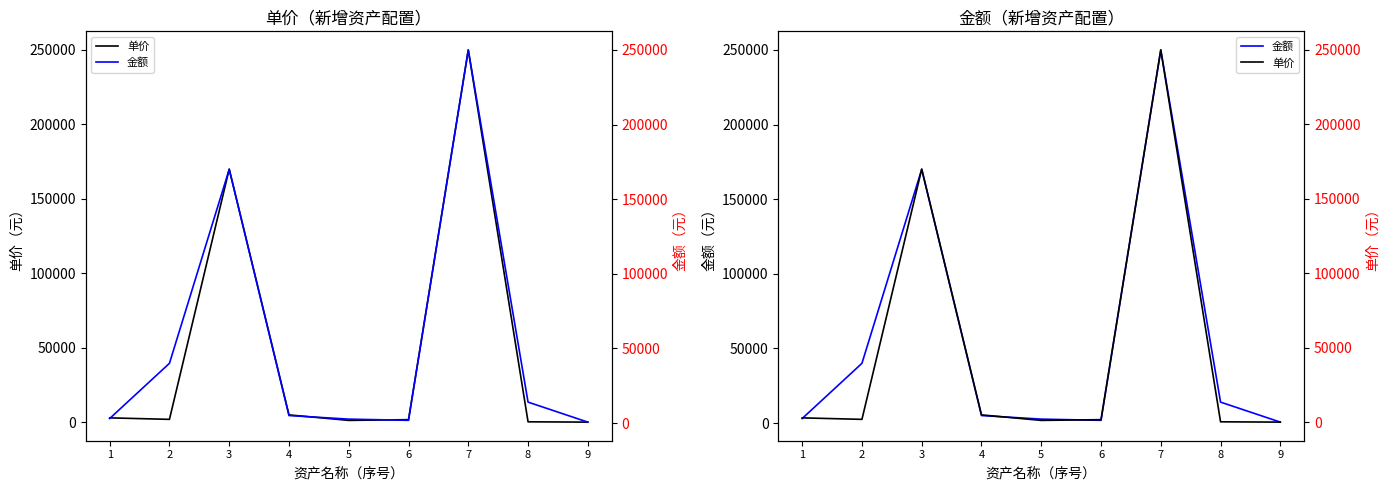

True or false: 单价 has a value of 3000 at 1.

True